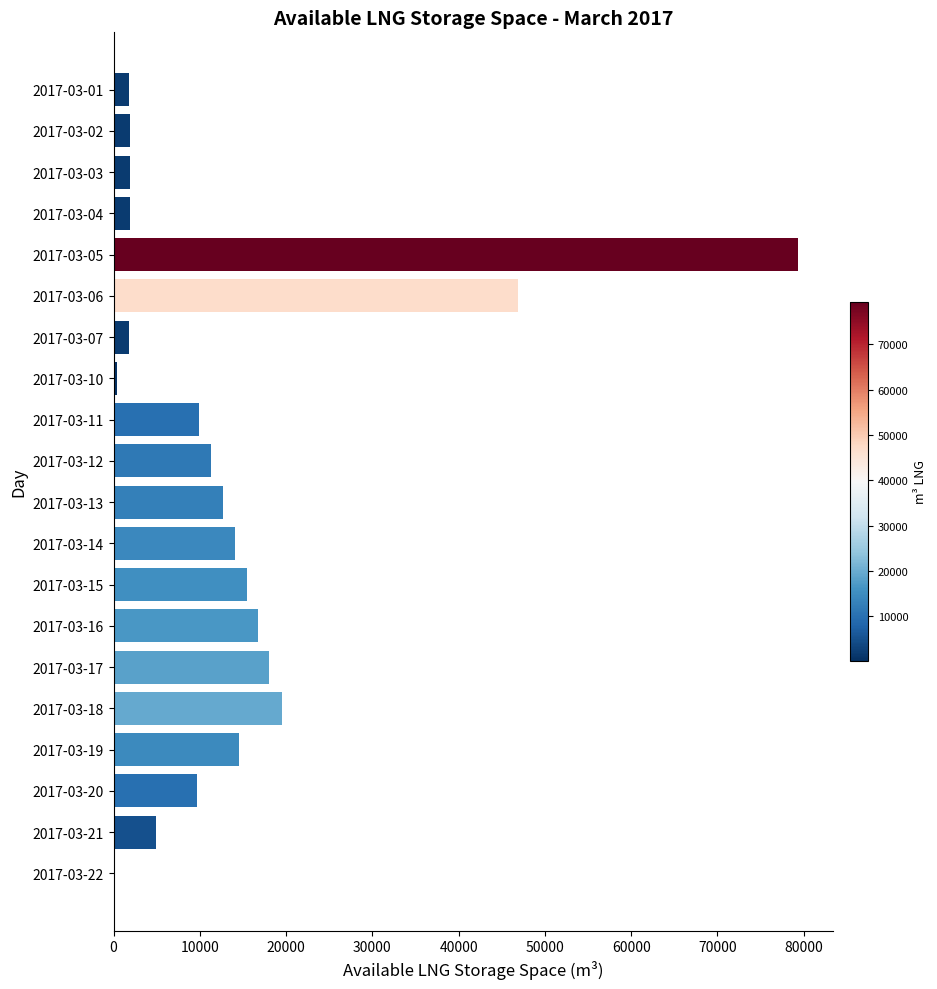

At which category does the chart reach its peak across all series?

2017-03-05